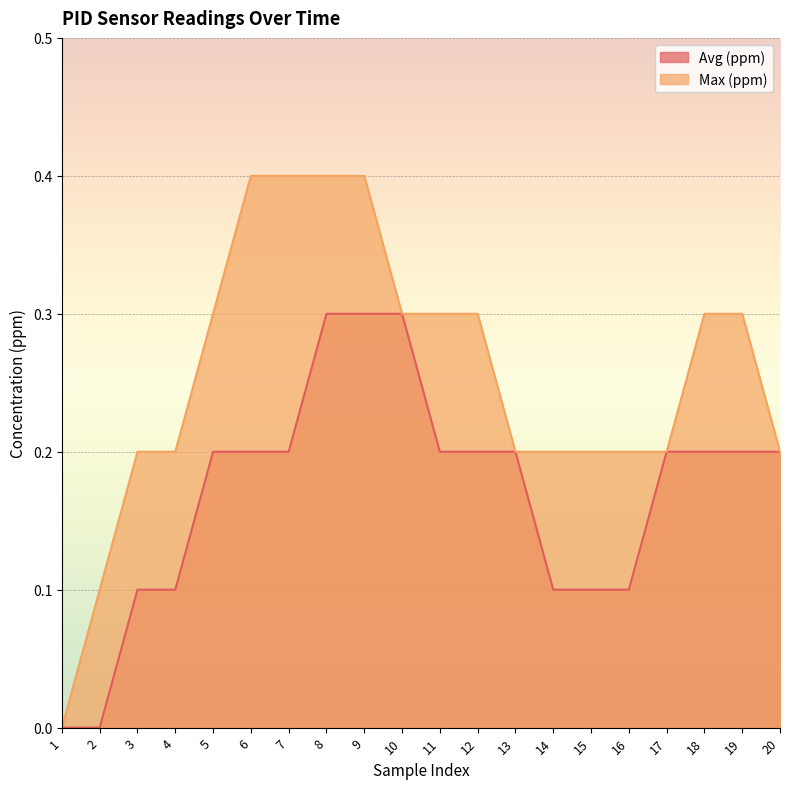

True or false: Avg (ppm) and Max (ppm) intersect in this chart.

False